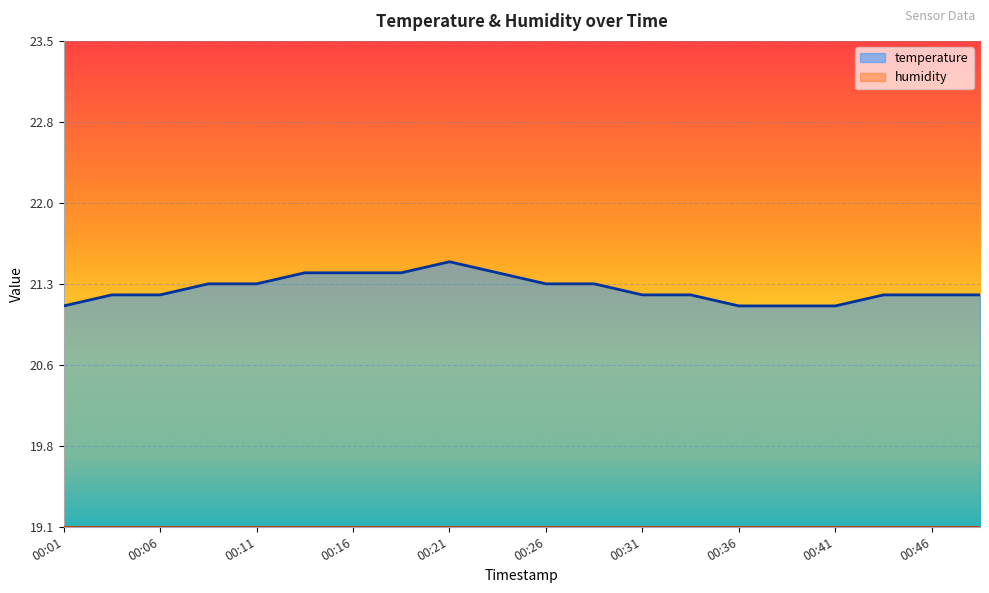

Reading left to right, what are all the values shown in this chart?

00:01=21.1	00:04=21.2	00:06=21.2	00:09=21.3	00:11=21.3	00:14=21.4	00:16=21.4	00:19=21.4	00:21=21.5	00:24=21.4	00:26=21.3	00:28=21.3	00:31=21.2	00:33=21.2	00:36=21.1	00:38=21.1	00:41=21.1	00:43=21.2	00:46=21.2	00:48=21.2